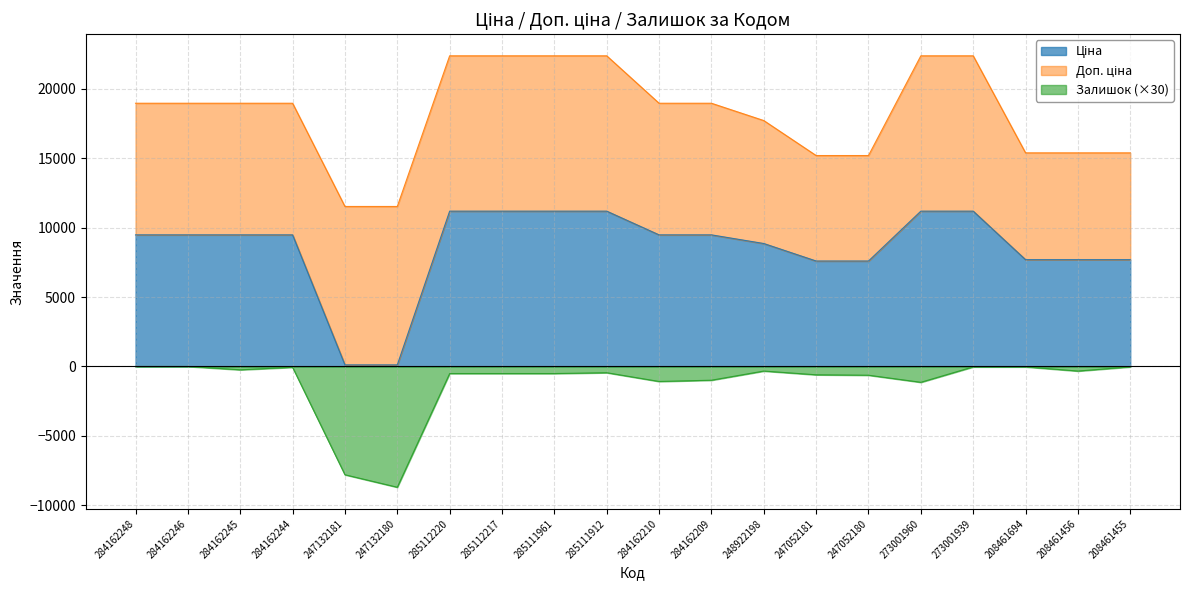

At how many categories does at least one series exceed 9672?

6